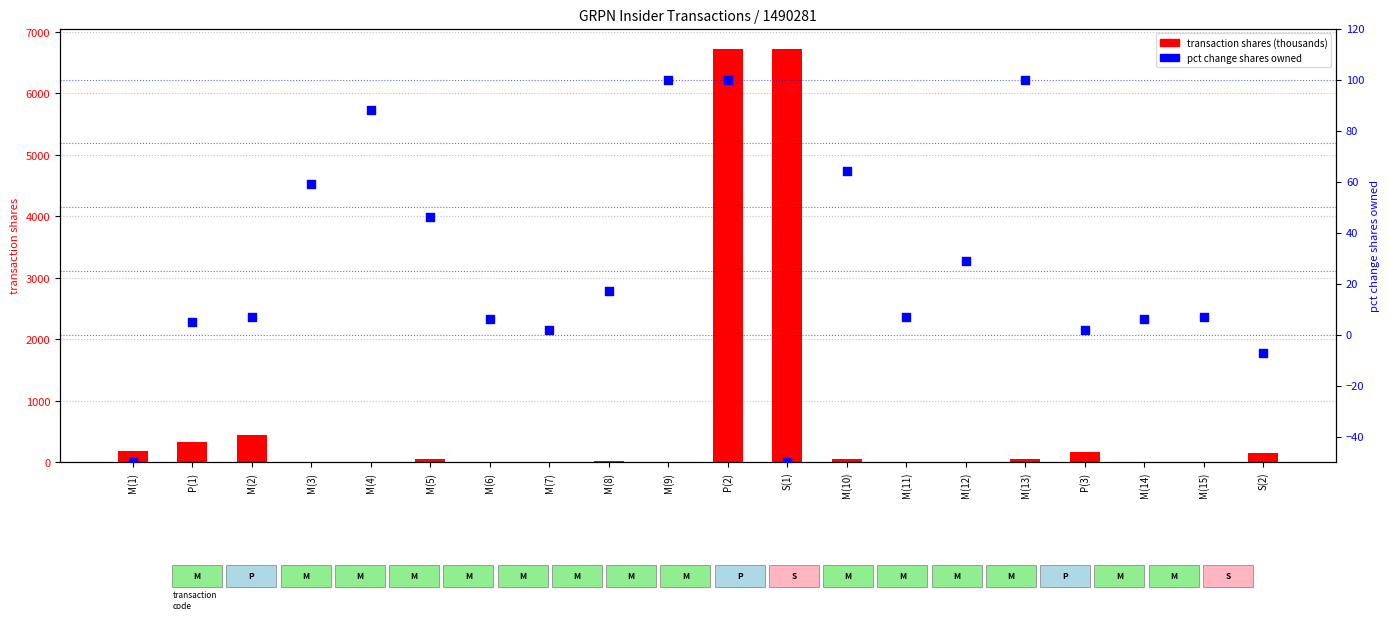

At how many categories does at least one series exceed 1127?

2